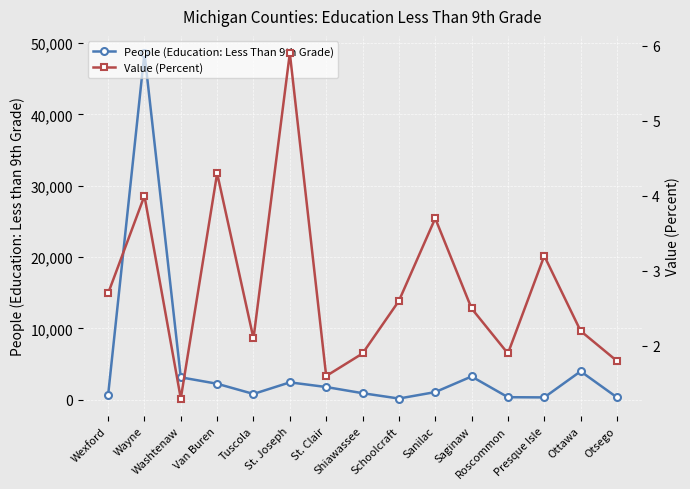

What is the difference between the maximum and minimum values in the Value (Percent) series?

4.6